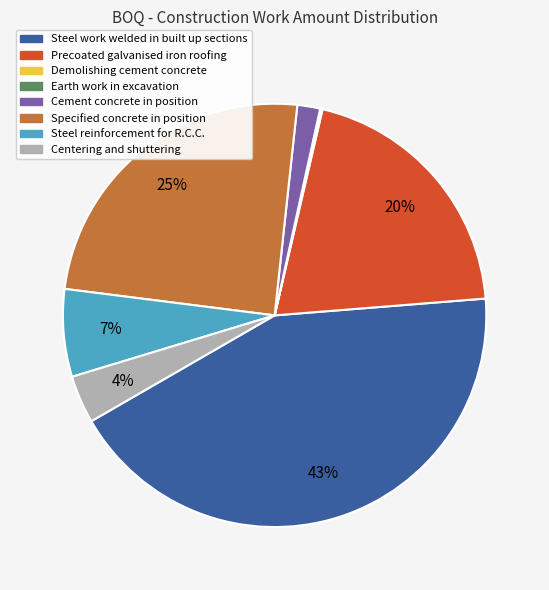

Which category has the biggest portion of the pie?

Steel work welded in built up sections